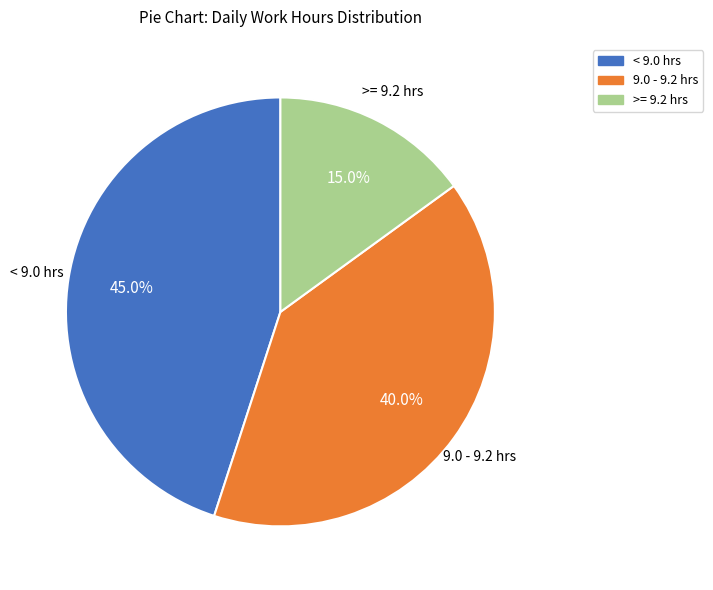

Is there any slice that represents more than half of the pie?

No